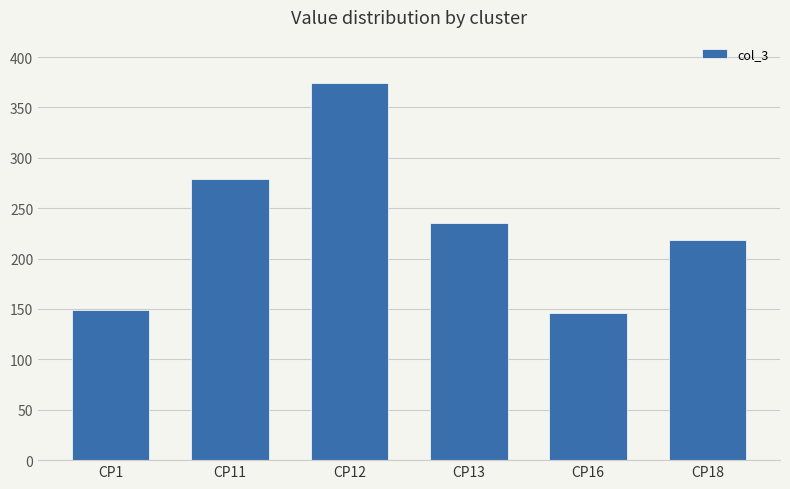

Between CP12 and CP16, which is larger?

CP12